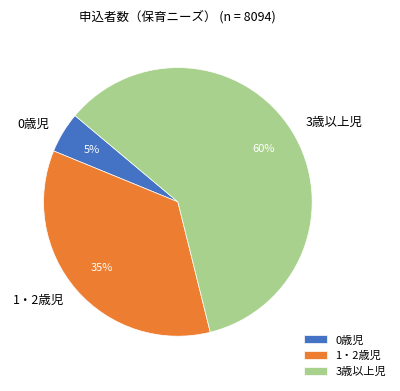

To the nearest percent, what percentage of the pie is 0歳児?

5%